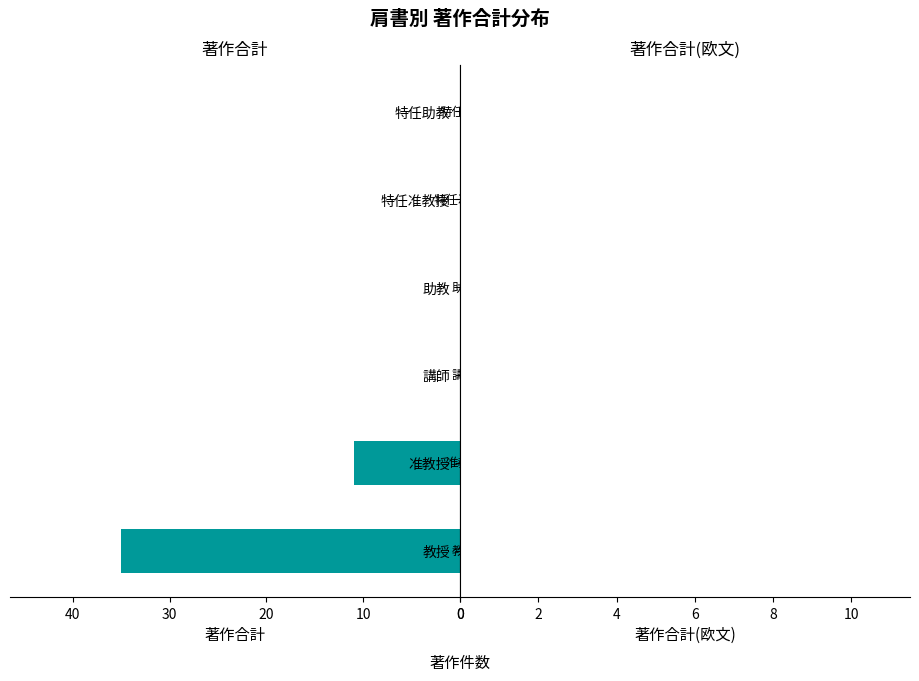

Does the chart contain any negative values?

No